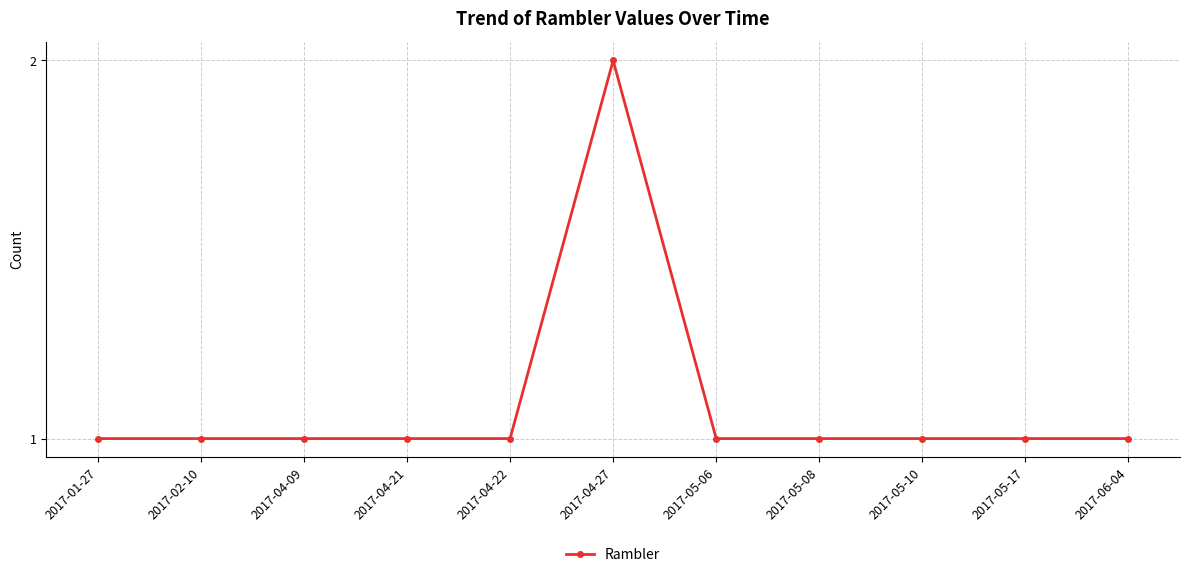

What is the smallest value displayed?

1